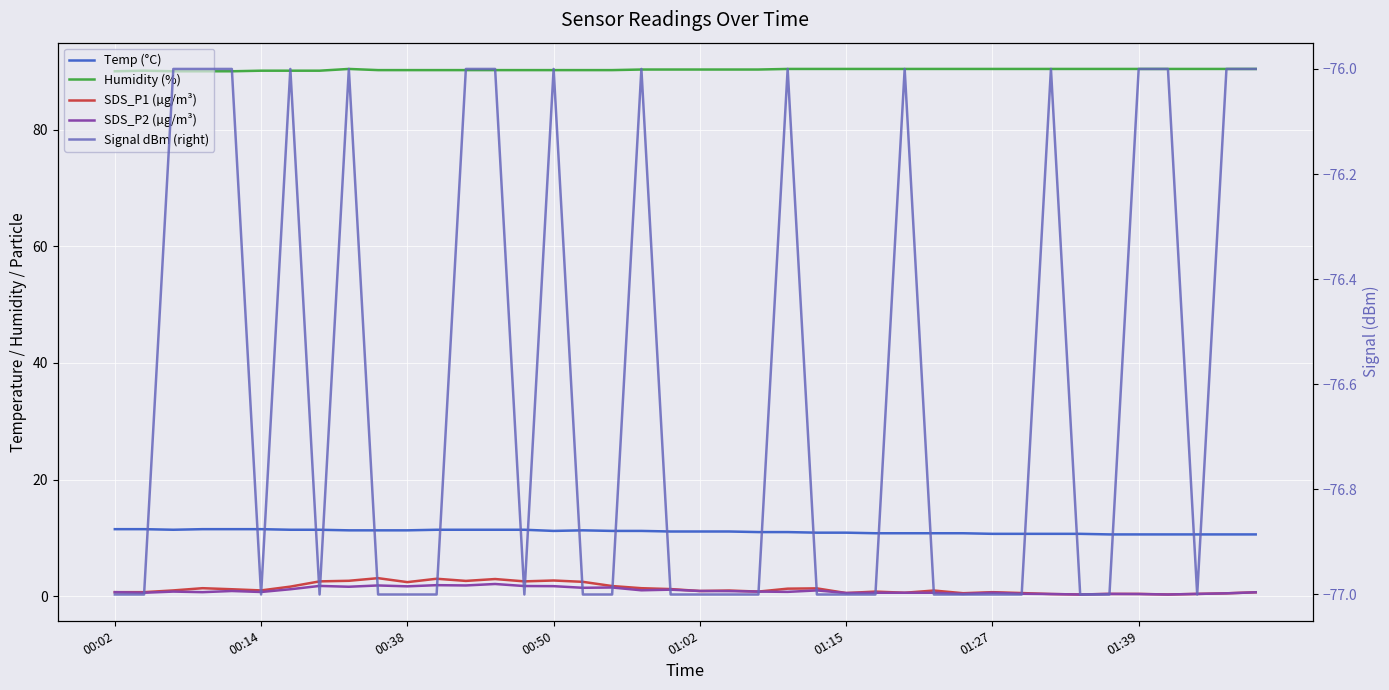

What position from the left is 31?

32